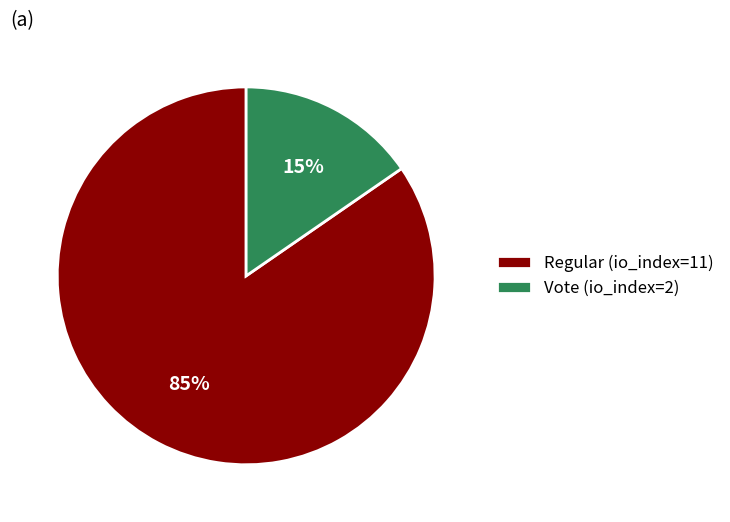

How many segments does this pie chart have?

2